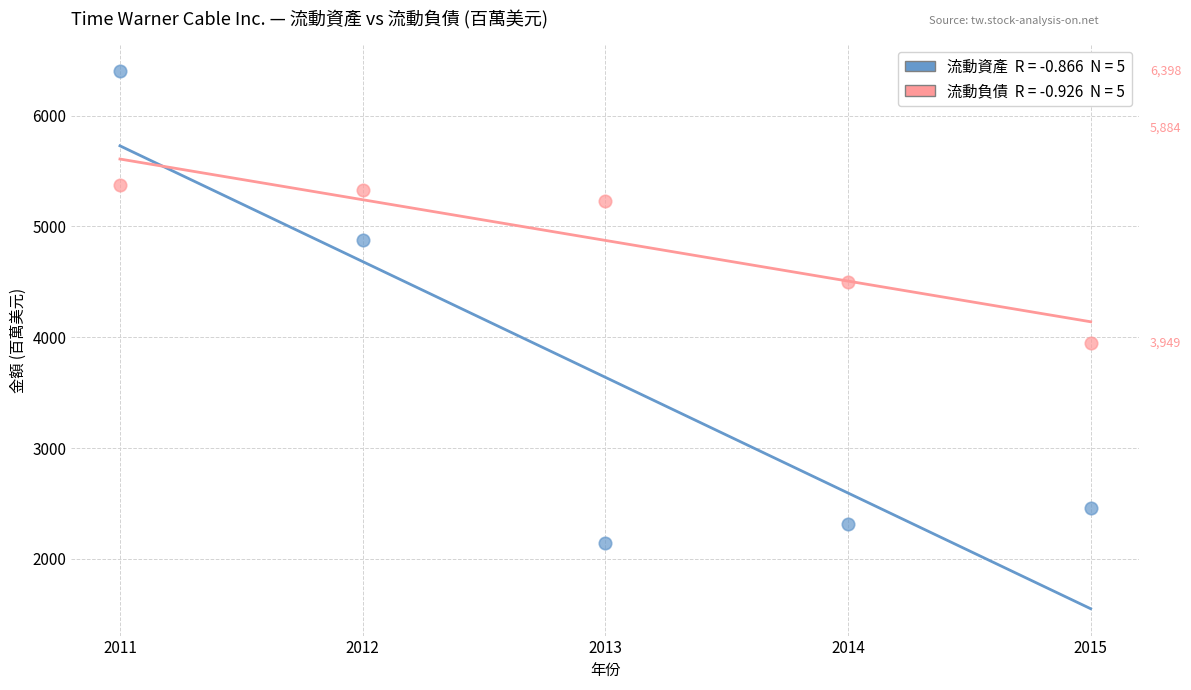

Across all series, what Y value is closest to 4271?

4497